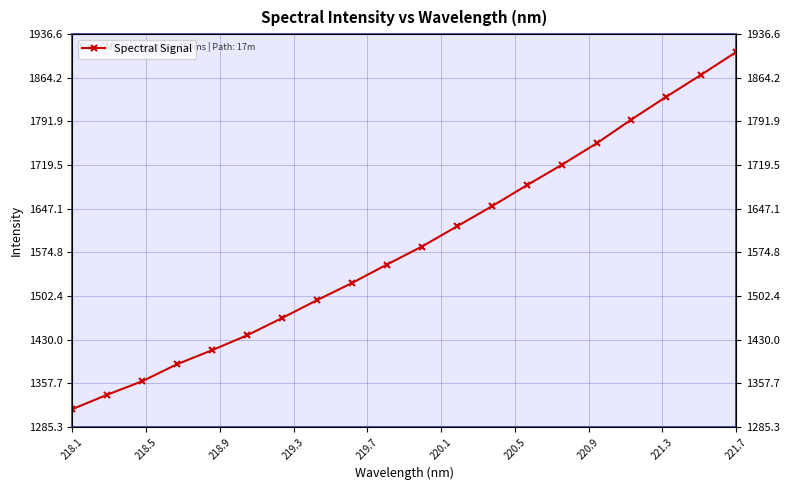

Is it true that the value at 14 is 573.0?

False